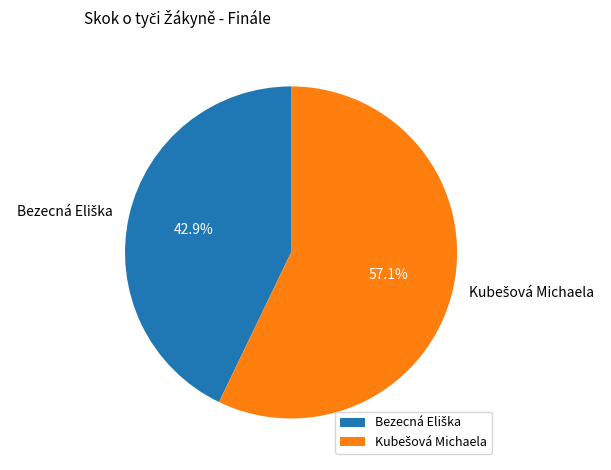

Is there any slice that represents more than half of the pie?

Yes